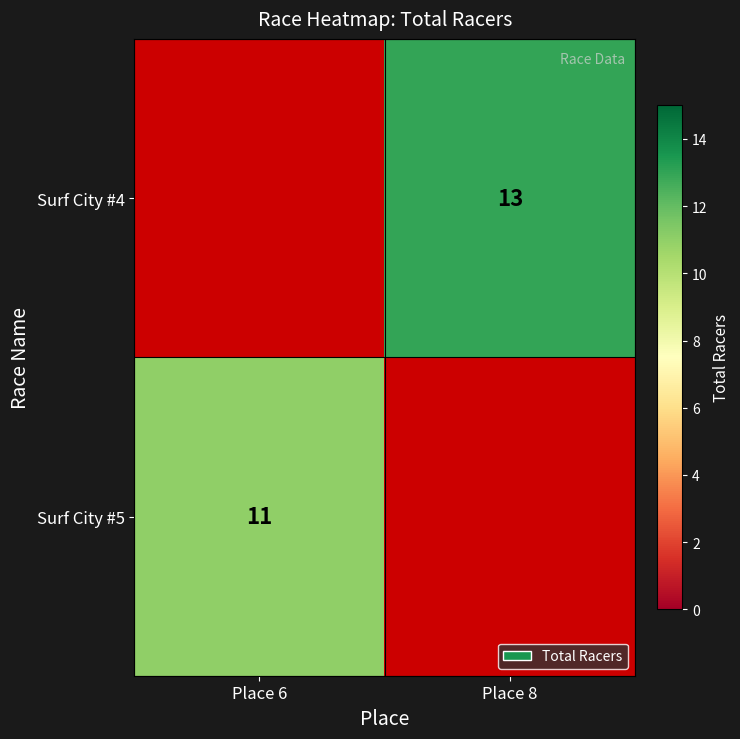

The value of Surf City #5 at Place 6 is 11. True or false?

True